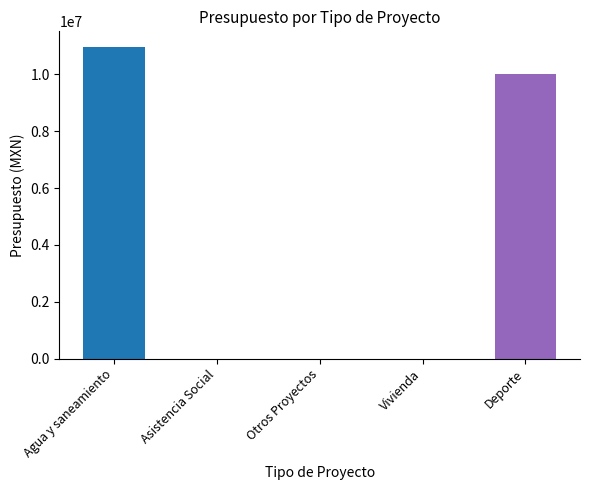

Count the number of values greater than 0.

2